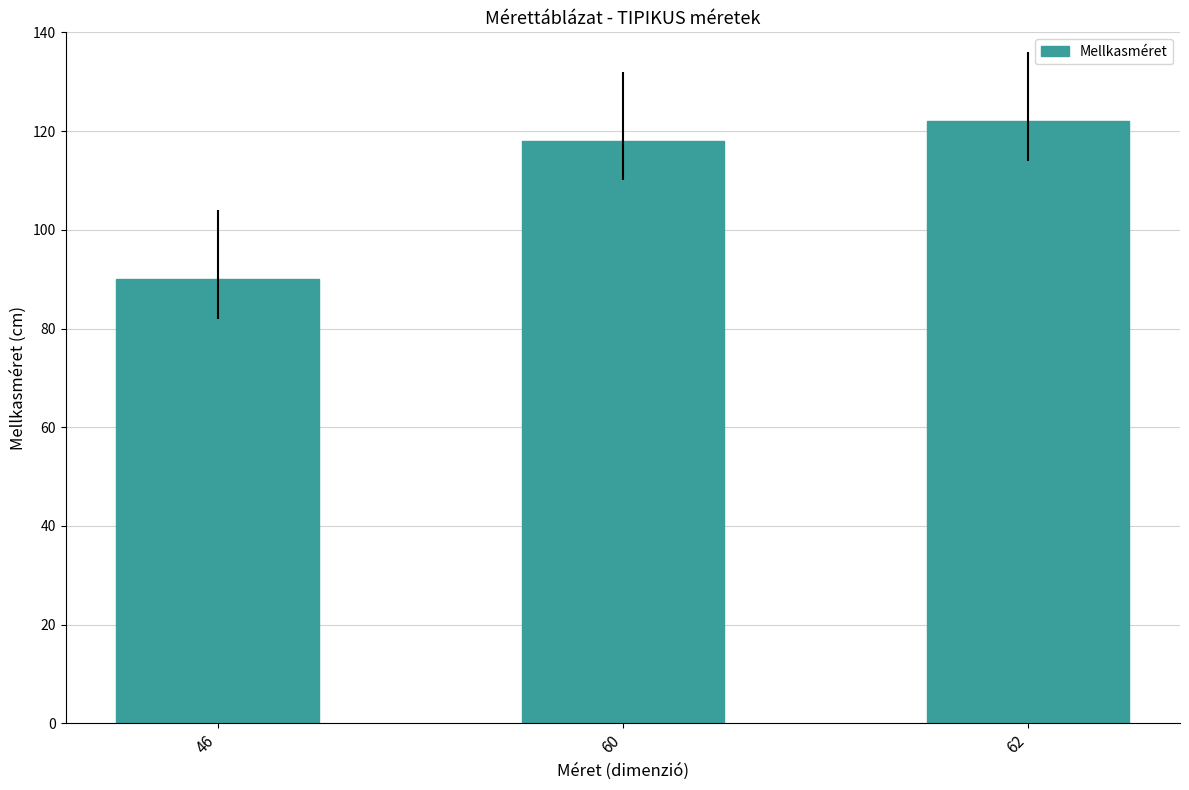

What is the difference between the values at 46 and 62?

32